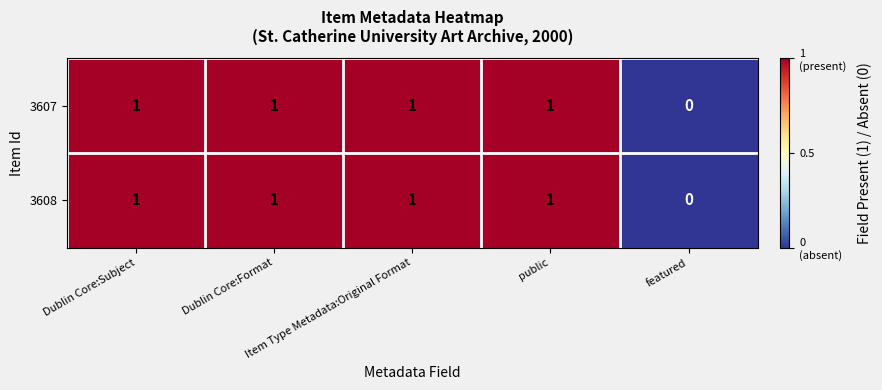

What is the total value across all series at Dublin Core:Format?

2